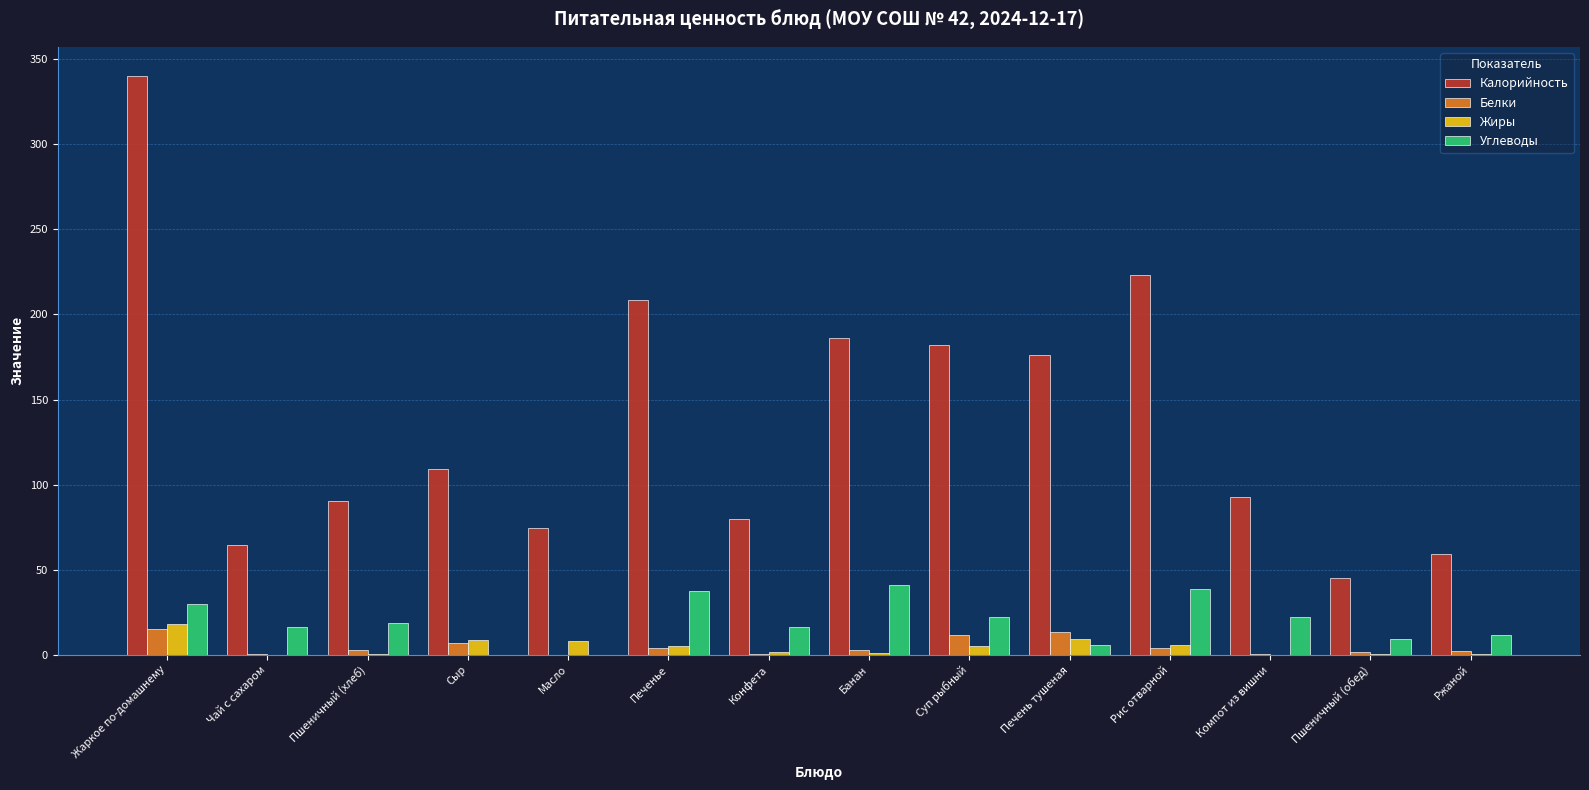

Which series changed the most between Масло and Печень тушеная?

Калорийность